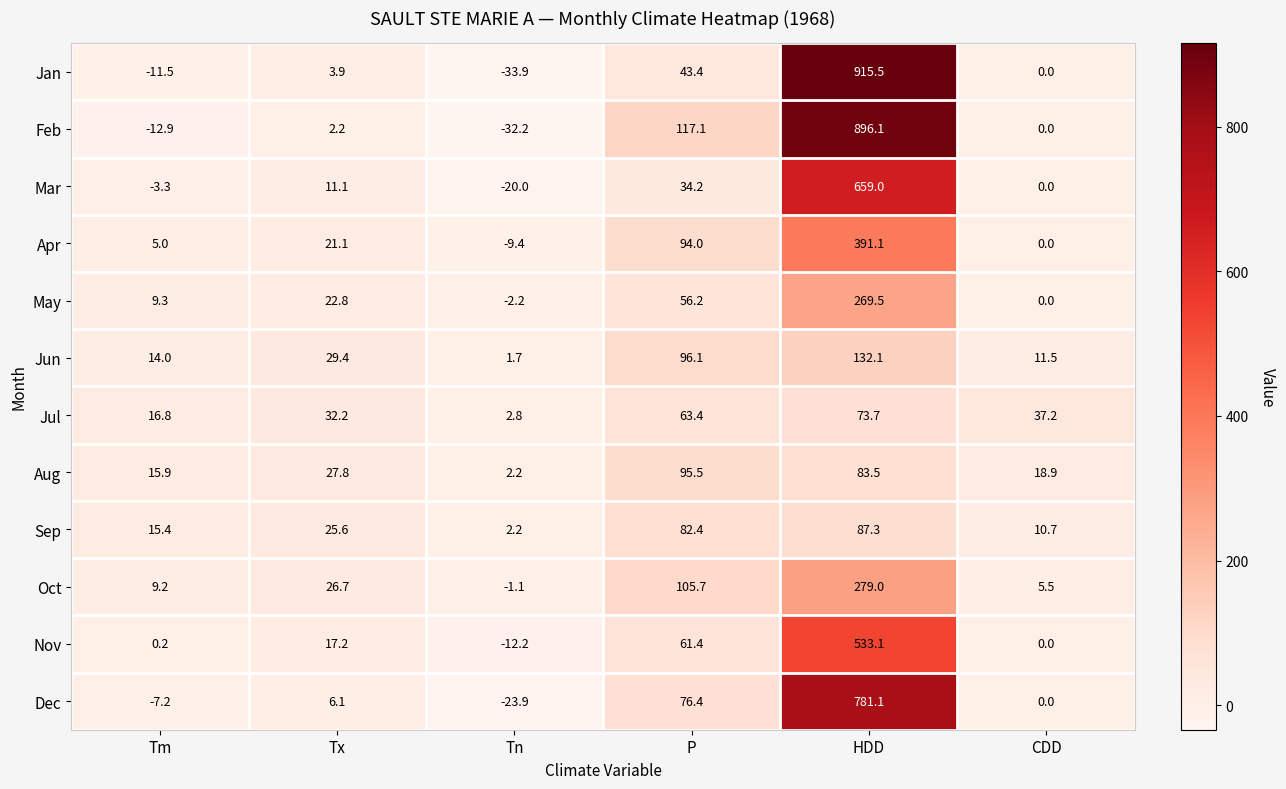

The Jun series shows 96.1 at P. True or false?

True